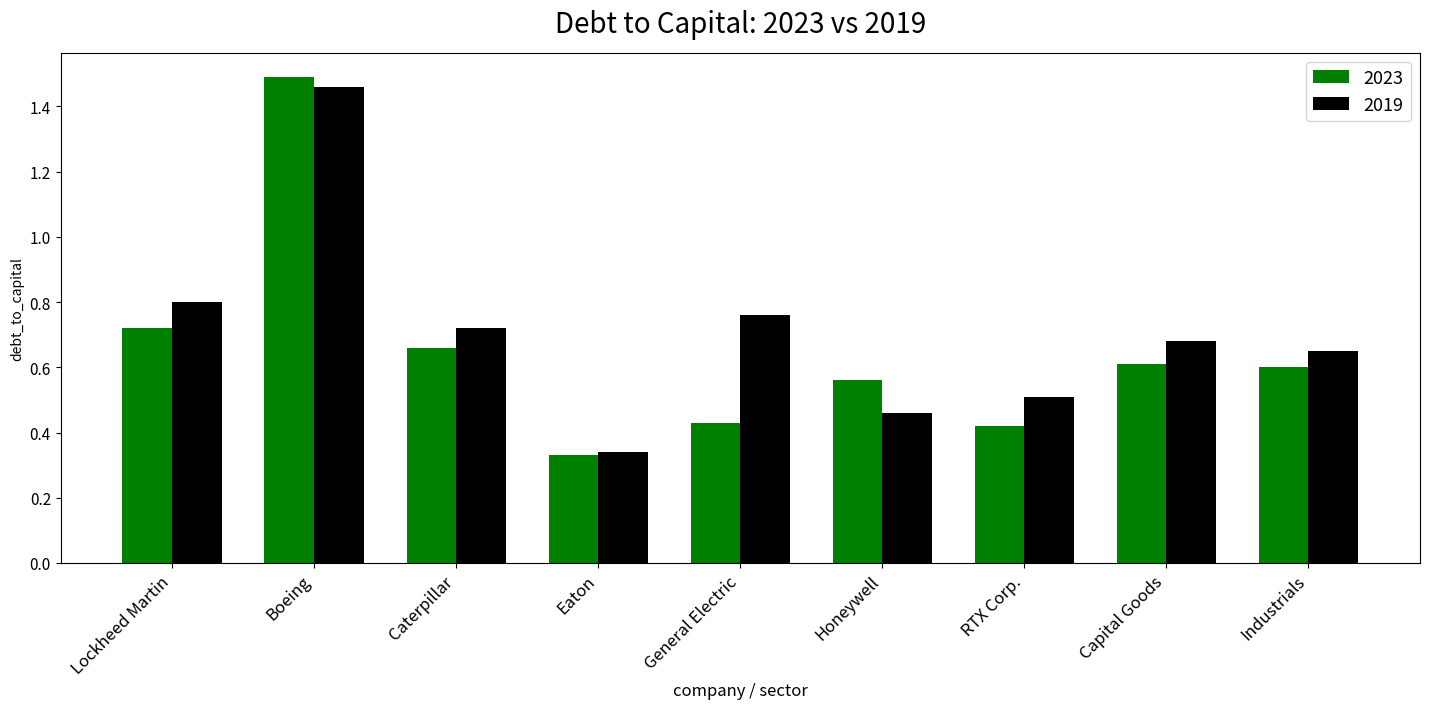

True or false: 2023 has a value of 1.0 at Industrials.

False